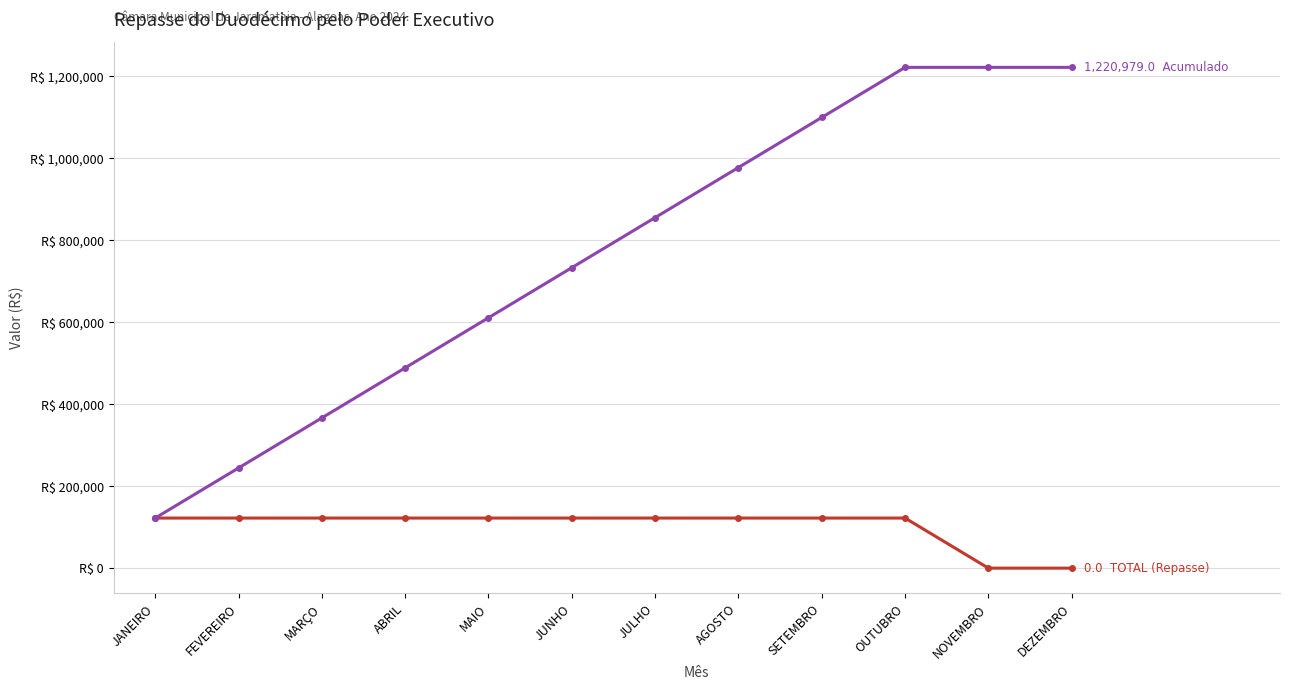

Does the chart have visible grid lines?

Yes